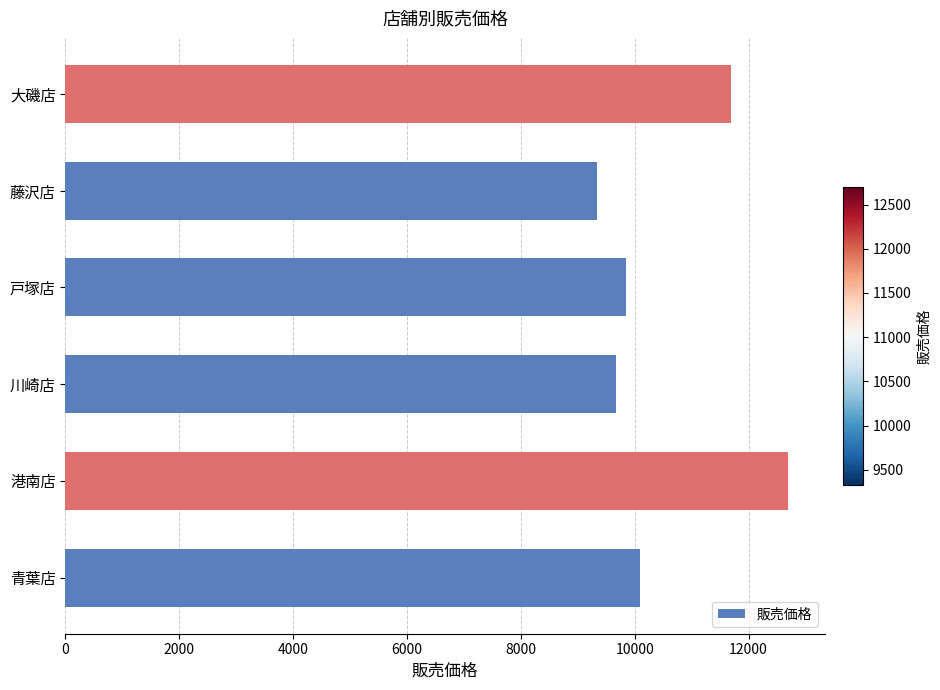

Between 藤沢店 and 戸塚店, which is larger?

戸塚店